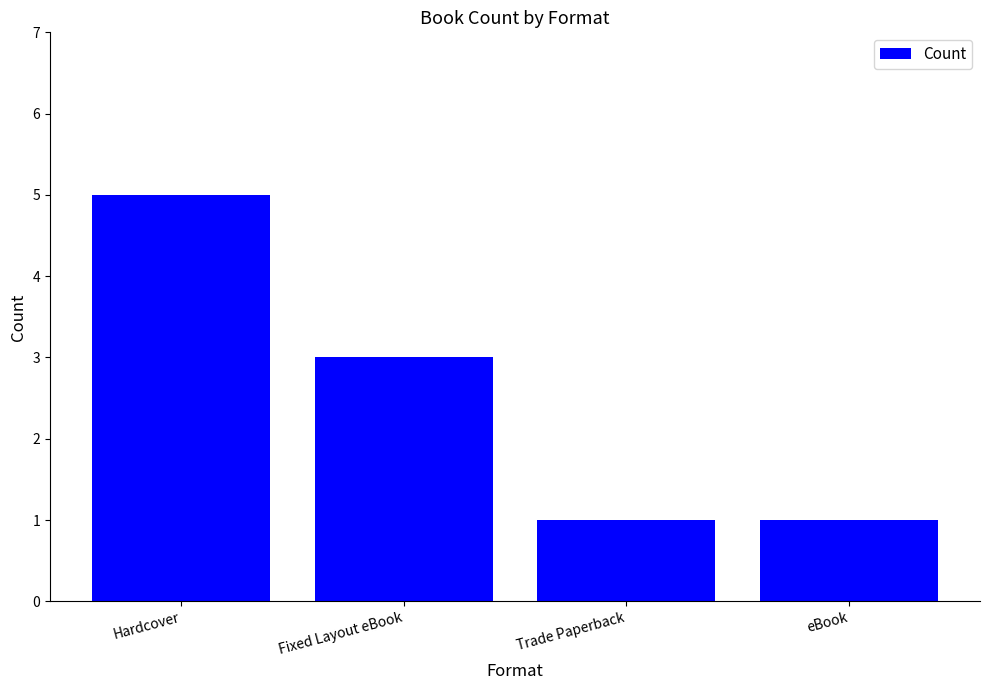

The chart shows a value of 3 at Fixed Layout eBook. True or false?

True